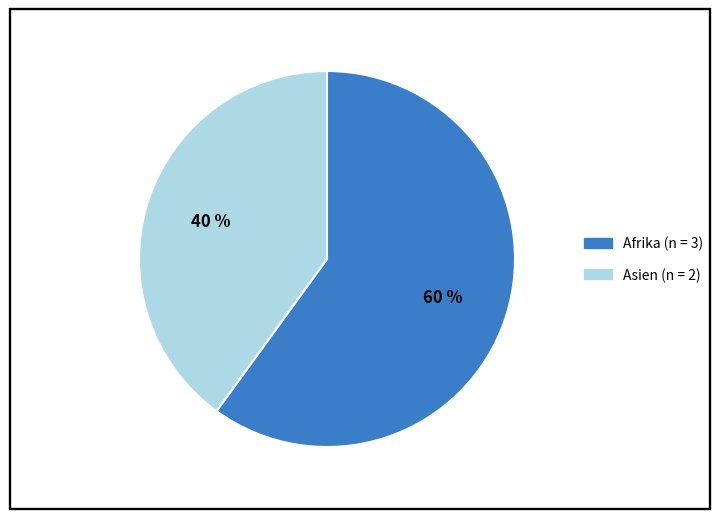

To the nearest percent, what is the average slice percentage?

50%